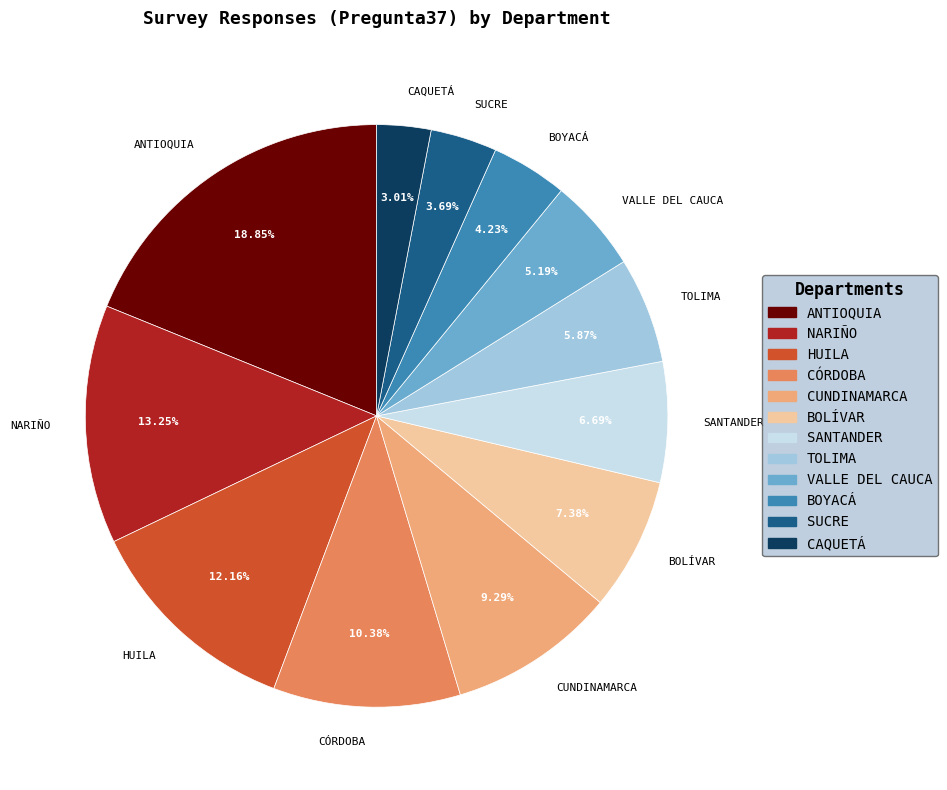

The SANTANDER slice represents 7% of the pie. True or false?

True